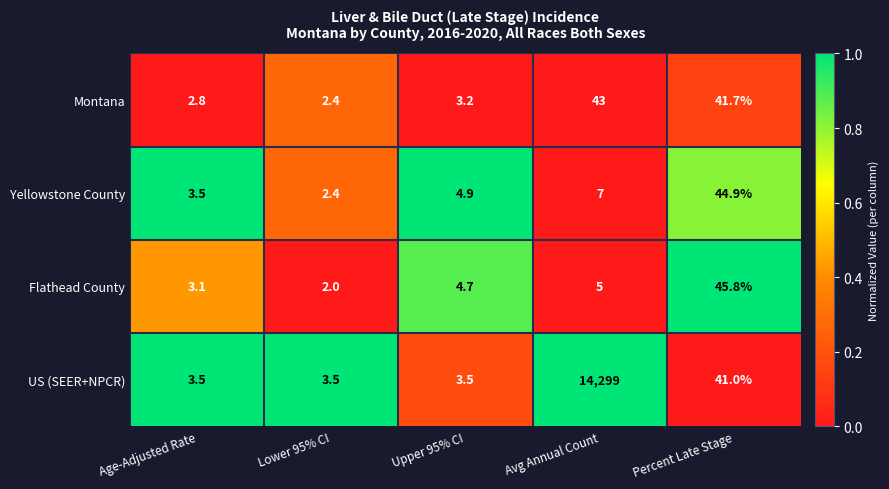

What is the greatest value displayed?

14299.0